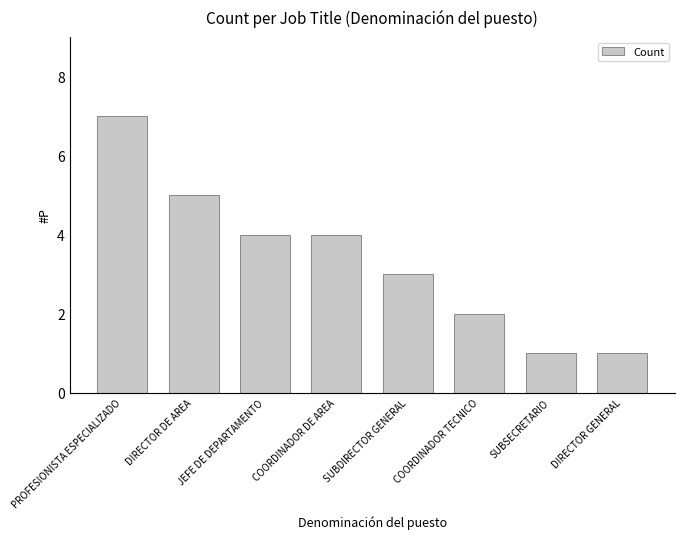

How many values are below 4?

4